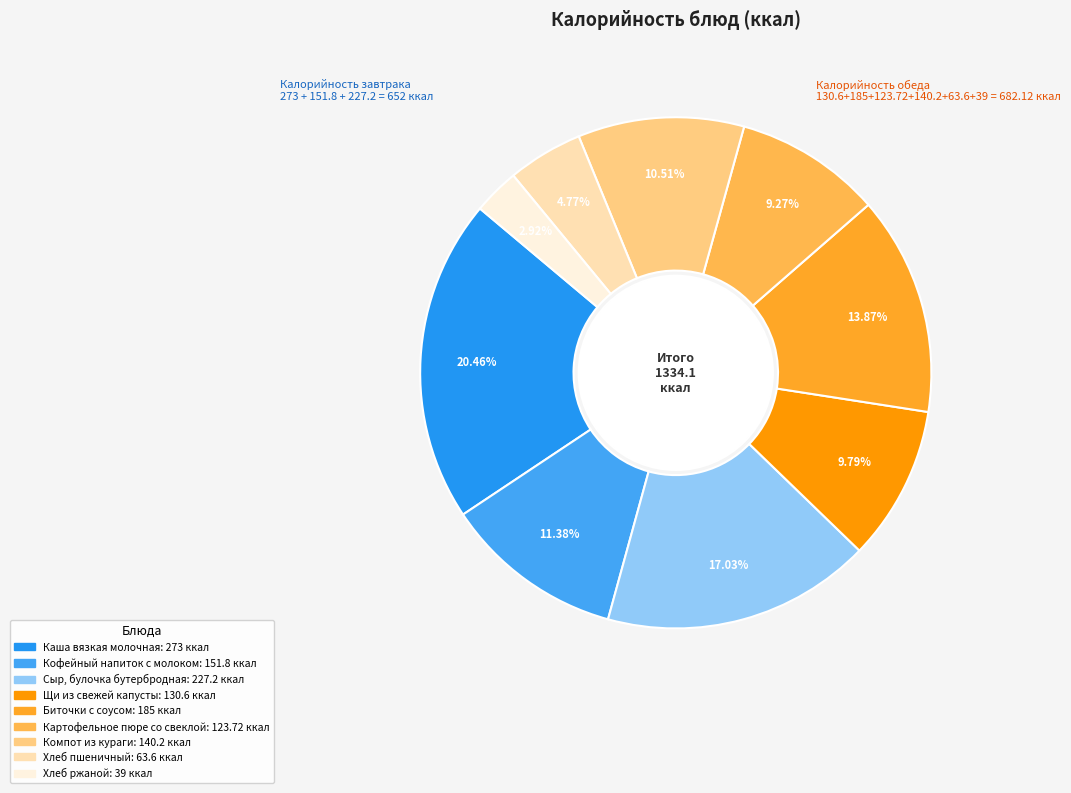

Rank the categories by value from highest to lowest.

Каша вязкая молочная, Сыр, булочка бутербродная, Биточки с соусом, Кофейный напиток с молоком, Компот из кураги, Щи из свежей капусты, Картофельное пюре со свеклой, Хлеб пшеничный, Хлеб ржаной